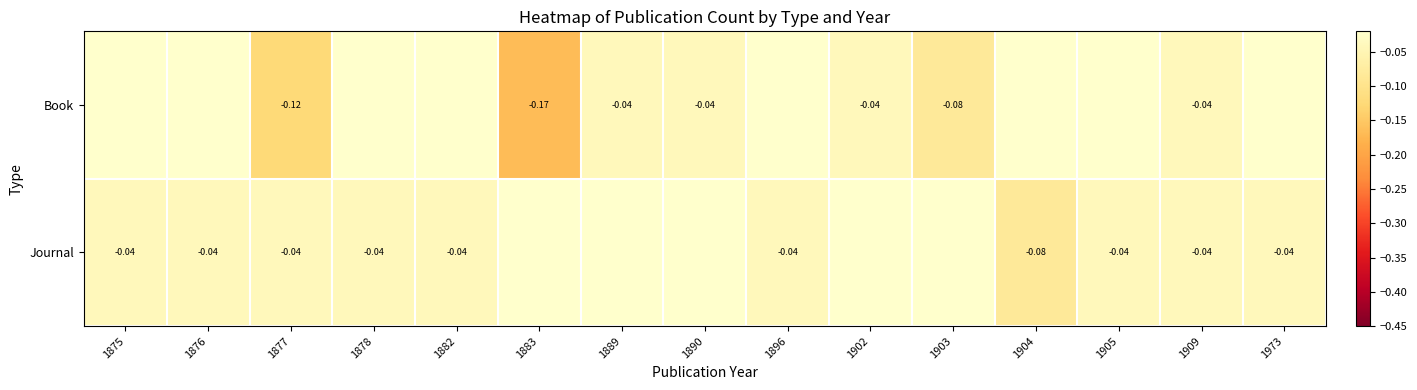

Which category has the highest value across all series?

1875